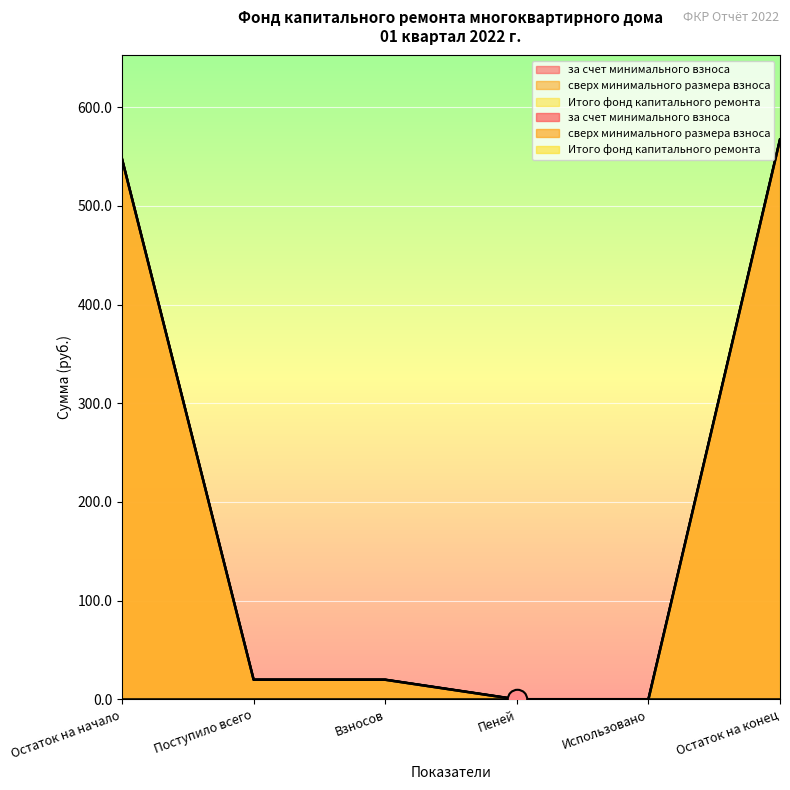

True or false: за счет минимального взноса has a value of -371.7 at Пеней.

False